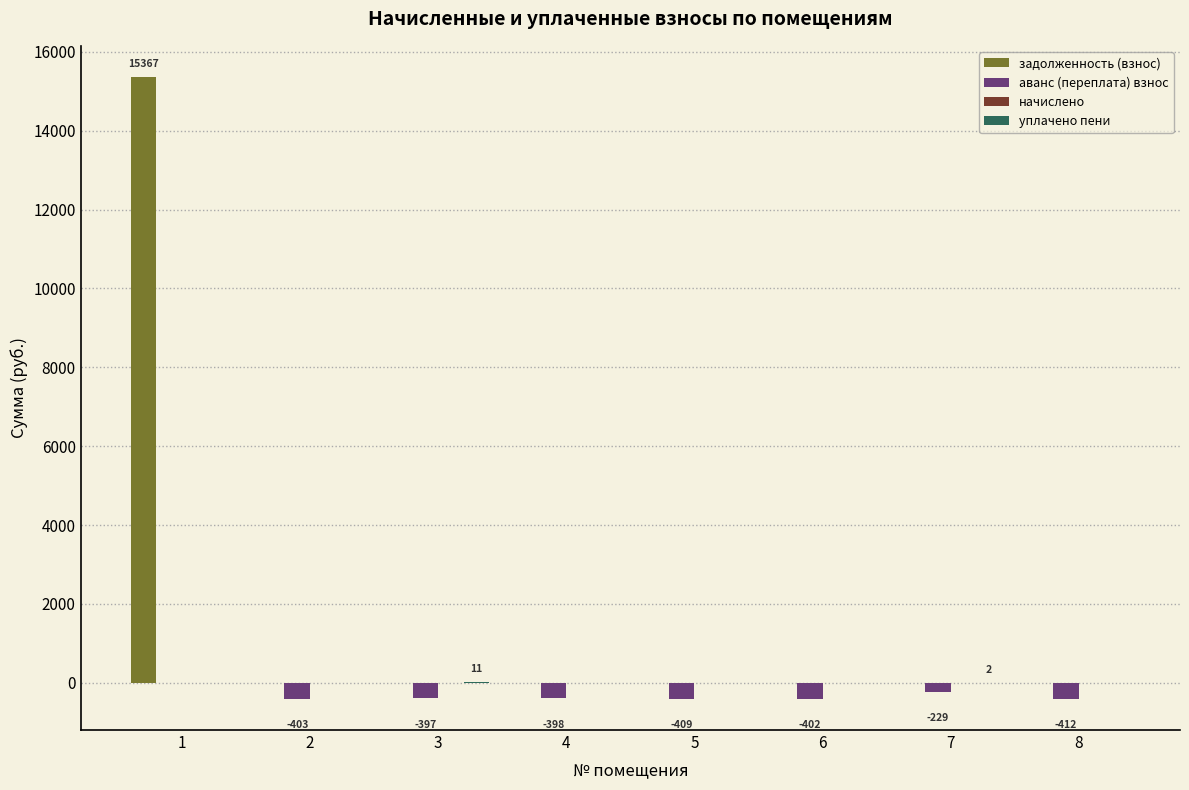

The value of задолженность (взнос) at 6 is 0.0. True or false?

True